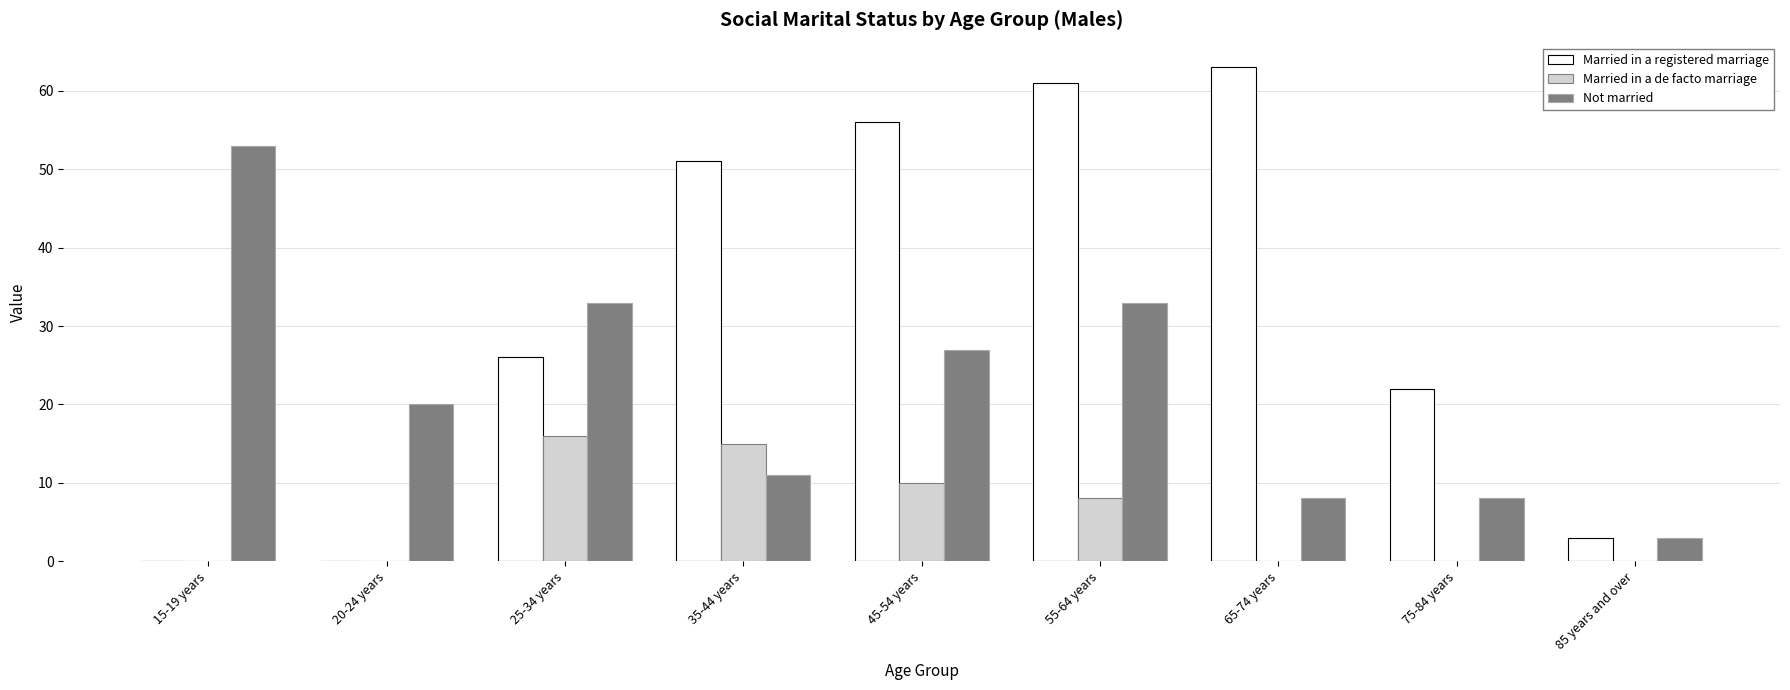

The Married in a registered marriage series shows 26 at 25-34 years. True or false?

True